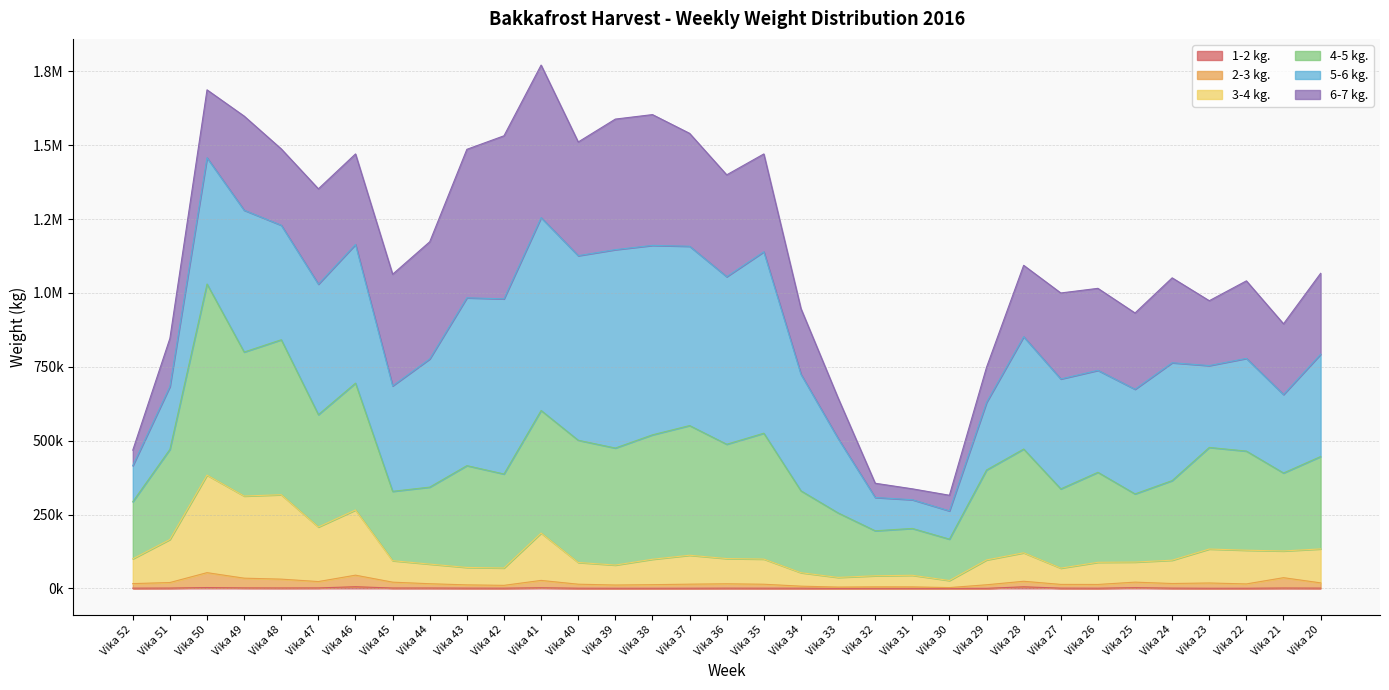

What is the average value of the 3-4 kg. series?

124859.0